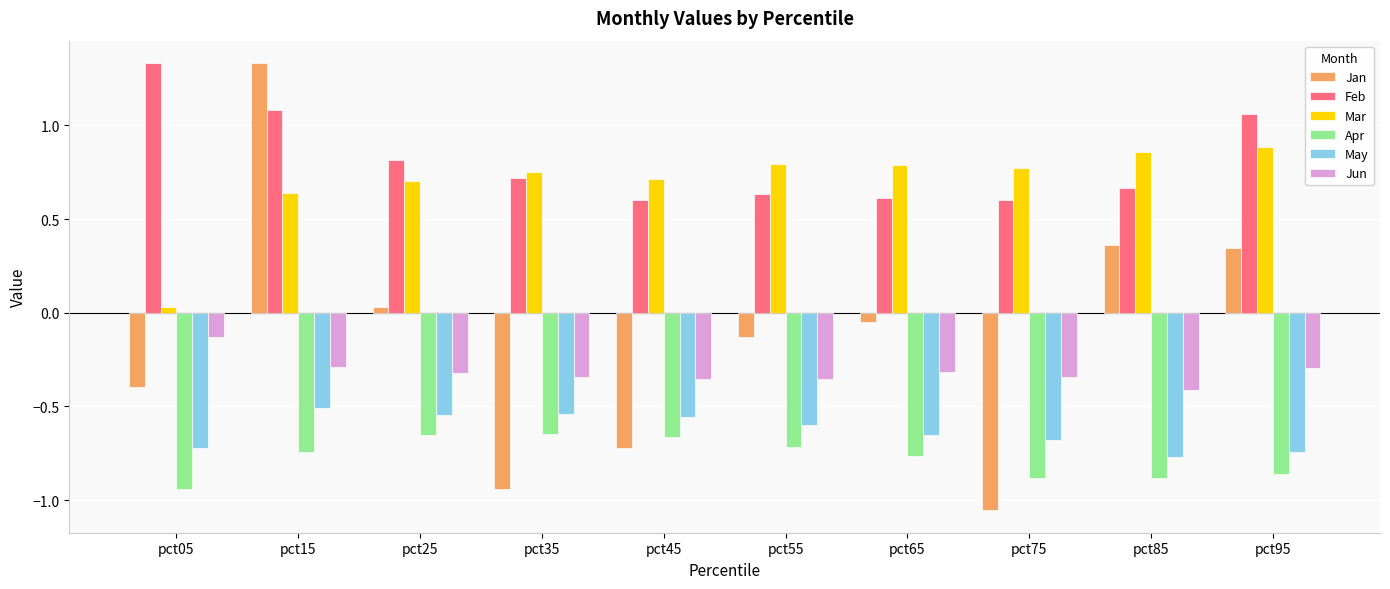

What is the sum of the Feb values at pct85 and pct35?

1.4